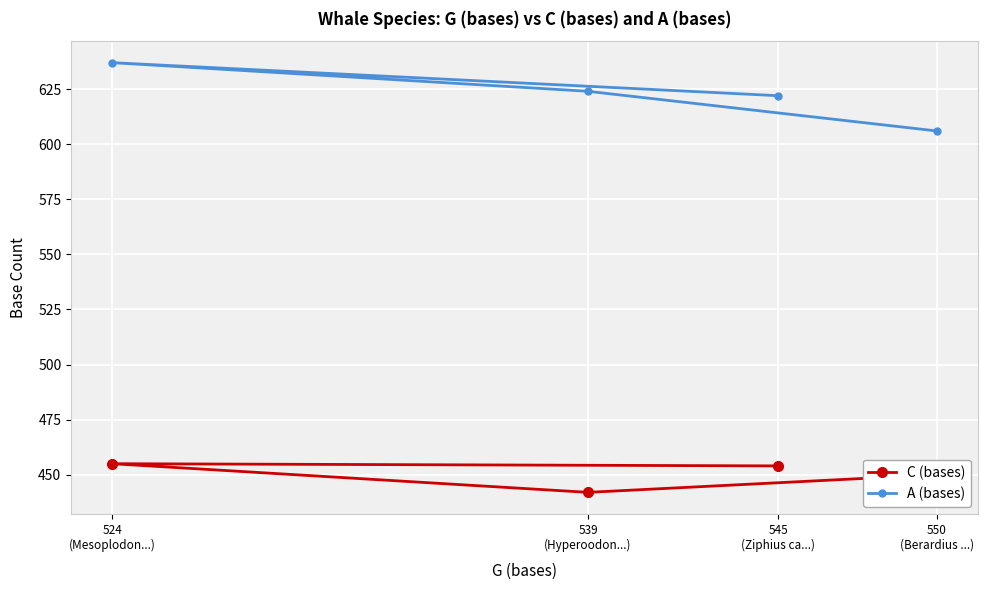

Reading left to right, extract all data points from this chart.

C (bases): 524
(Mesoplodon...)=455	539
(Hyperoodon...)=442	545
(Ziphius ca...)=454	550
(Berardius ...)=450
A (bases): 524
(Mesoplodon...)=637	539
(Hyperoodon...)=624	545
(Ziphius ca...)=622	550
(Berardius ...)=606